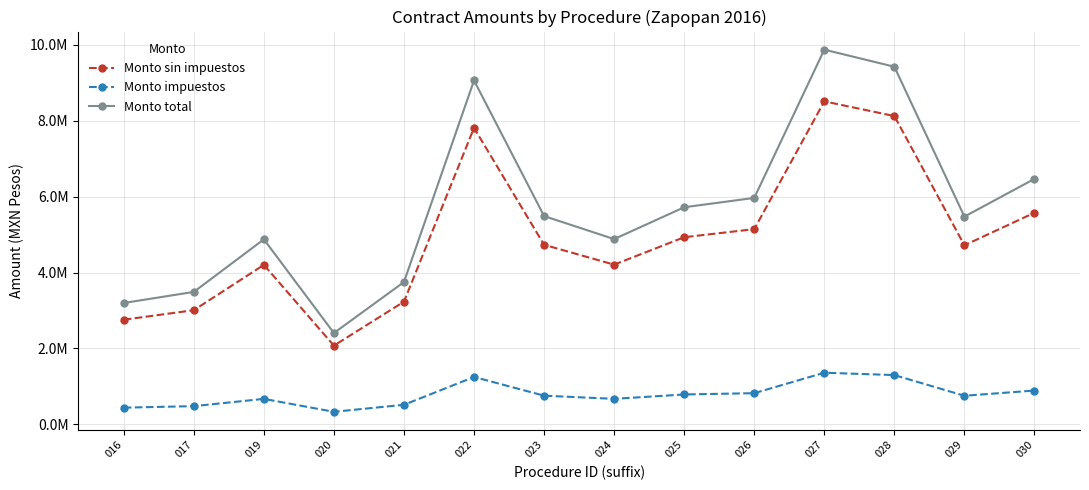

Reading right to left, transcribe all the data shown in this chart.

Monto sin impuestos: 5576291.6	4719202.6	8123358.3	8510861.2	5144104.6	4931715.8	4208680.0	4731727.5	7811550.0	3233670.8	2075261.7	4203194.4	3009230.0	2757805.5
Monto impuestos: 892206.7	755072.4	1299737.3	1361737.8	823056.7	789074.5	673388.8	757076.4	1249848.0	517387.3	332041.9	672511.1	481476.8	441248.9
Monto total: 6468498.3	5474275.0	9423095.7	9872599.0	5967161.4	5720790.4	4882068.8	5488803.9	9061398.0	3751058.1	2407303.6	4875705.5	3490706.8	3199054.4